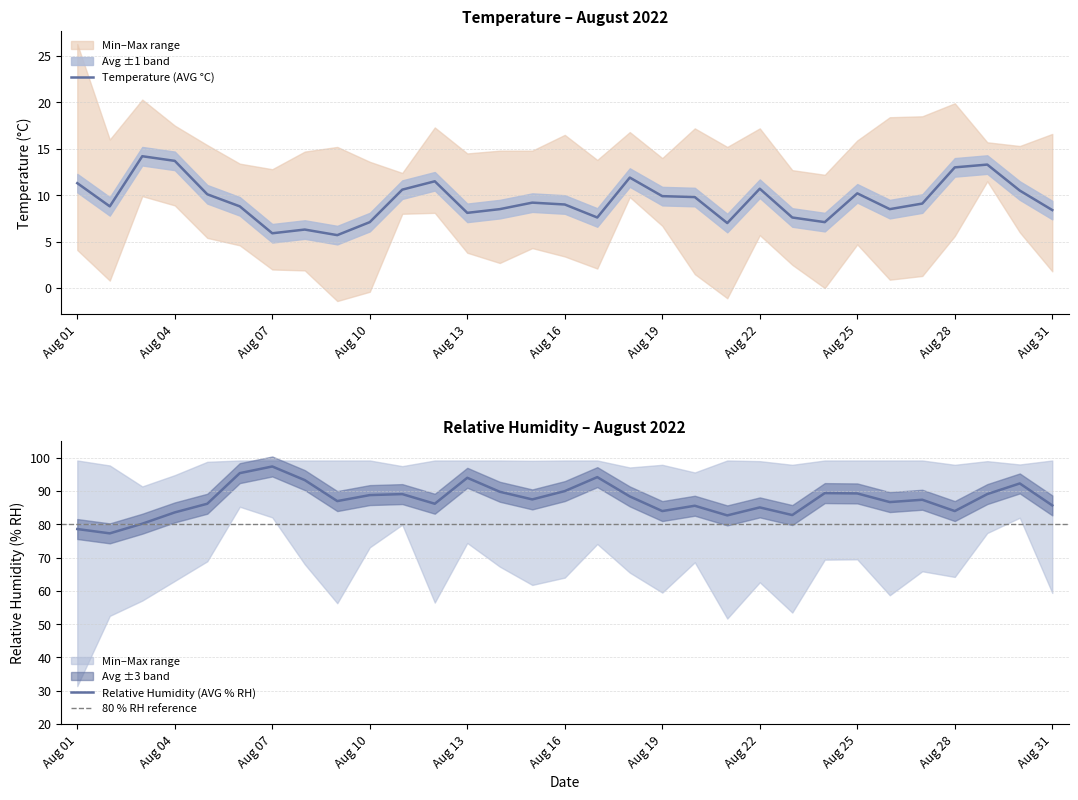

Which category has the highest value across all series?

01